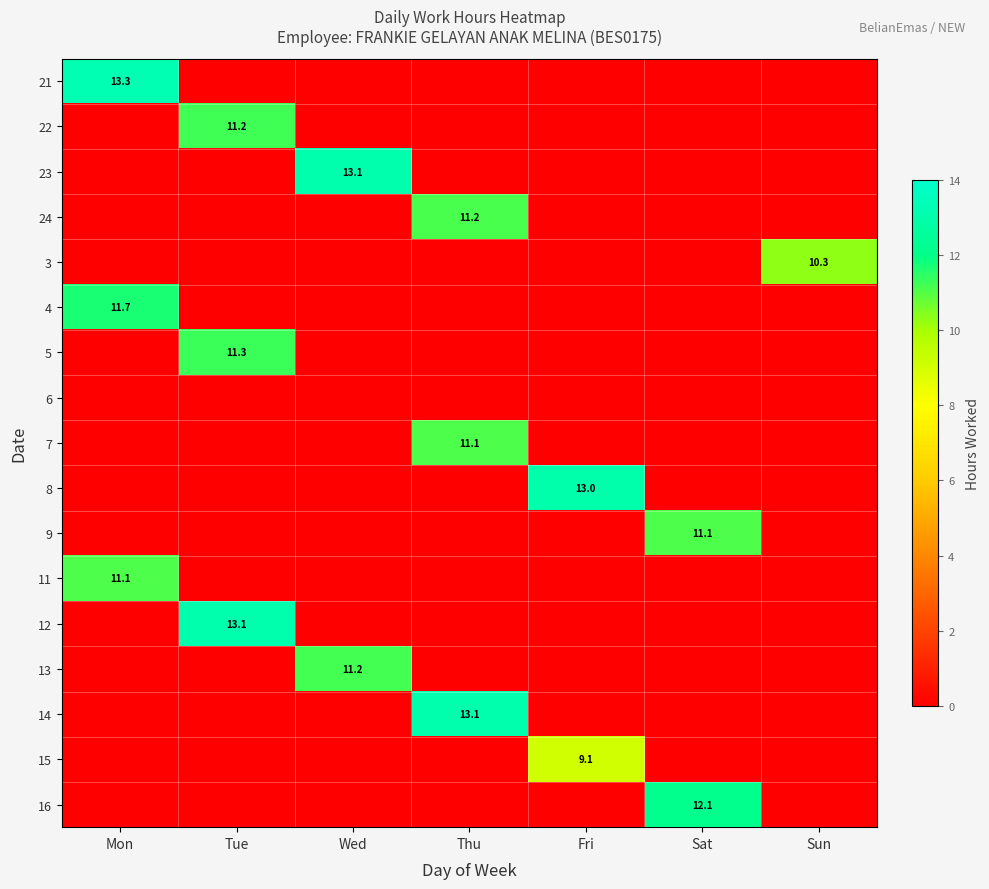

Is it true that 12 equals 6.4 at Fri?

False